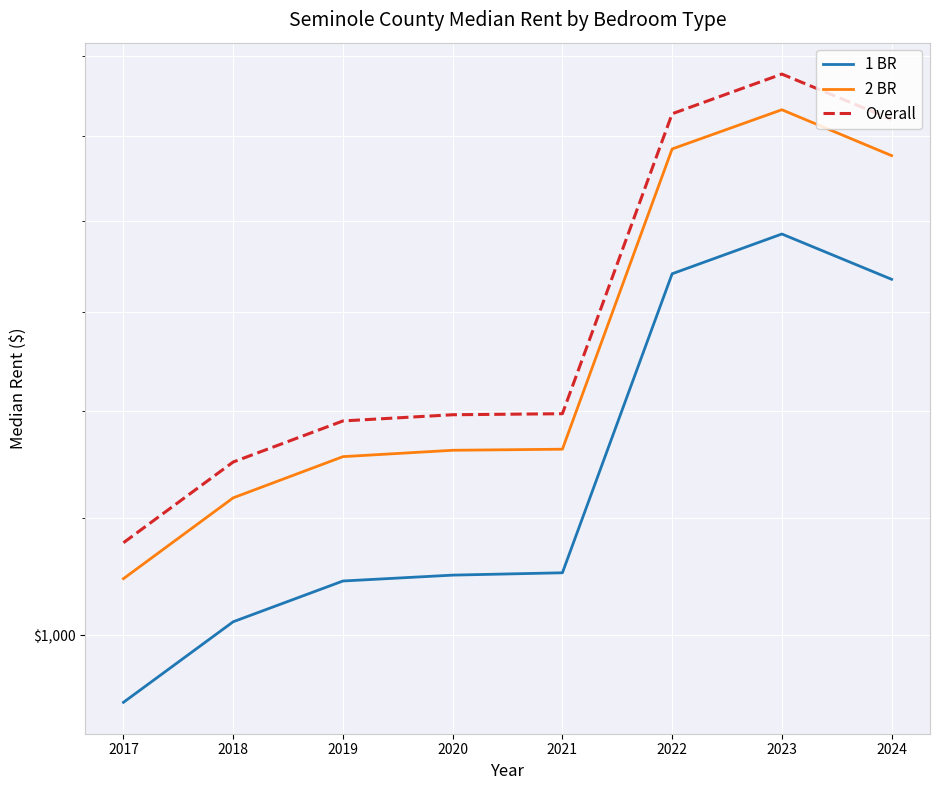

At which category does 1 BR reach its first local peak?

2023